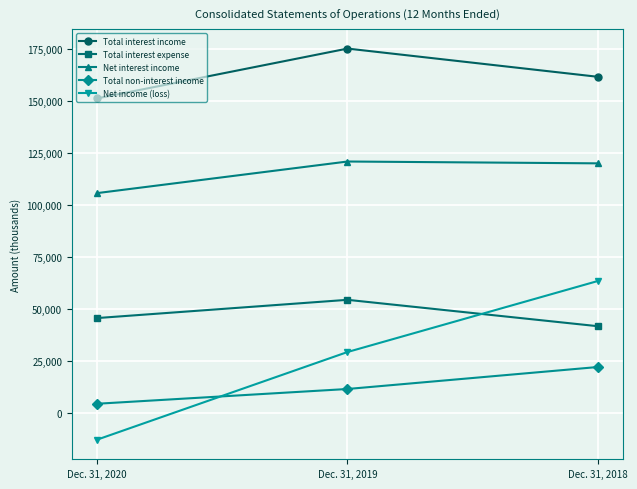

What is the total value across all series at Dec. 31, 2020?

294095